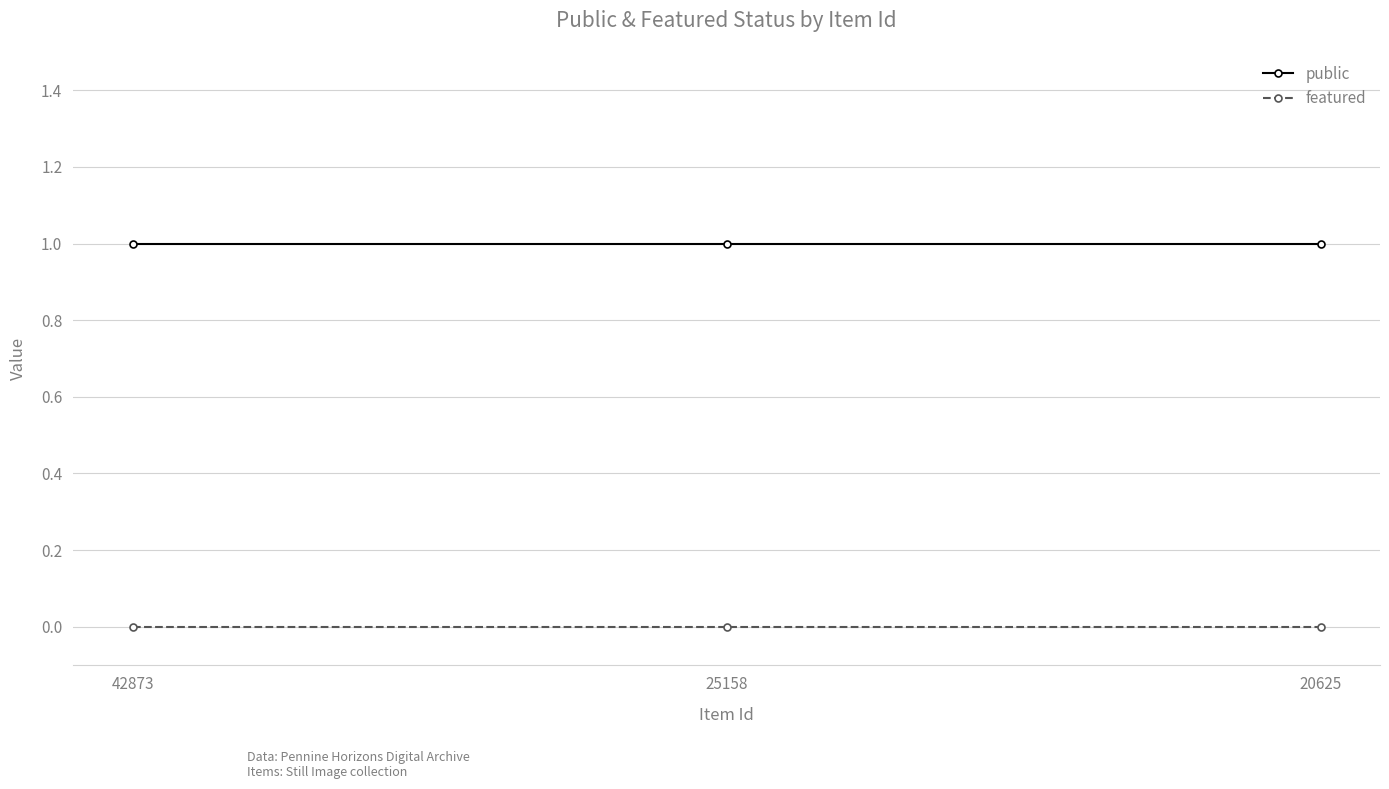

Reading left to right, what are all the values shown in this chart?

public: 42873=1	25158=1	20625=1
featured: 42873=0	25158=0	20625=0